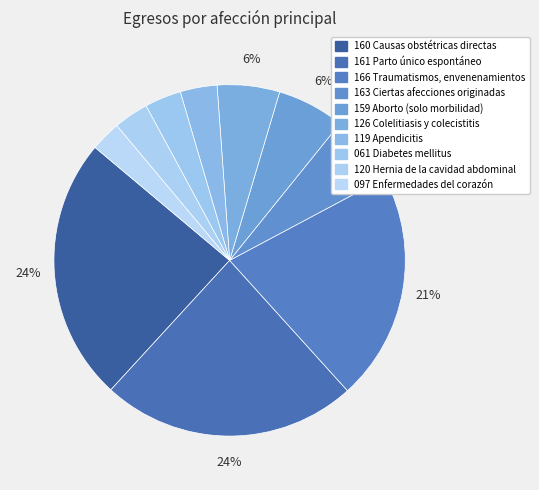

Count the number of slices in the pie.

10